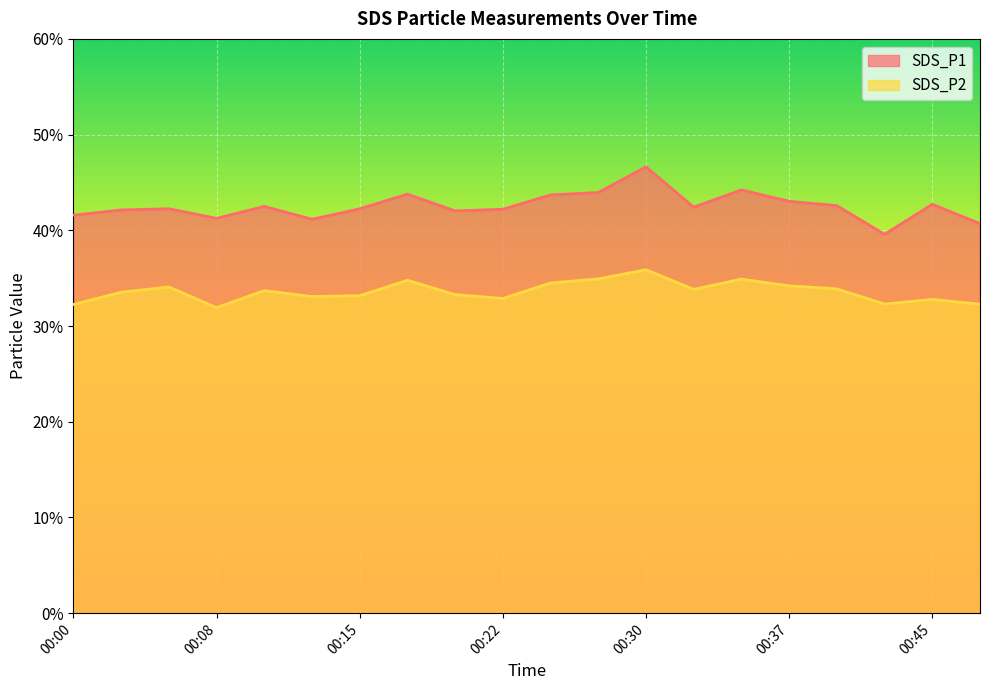

Is the value of SDS_P2 at 00:25 greater than the value of SDS_P1 at 00:15?

No